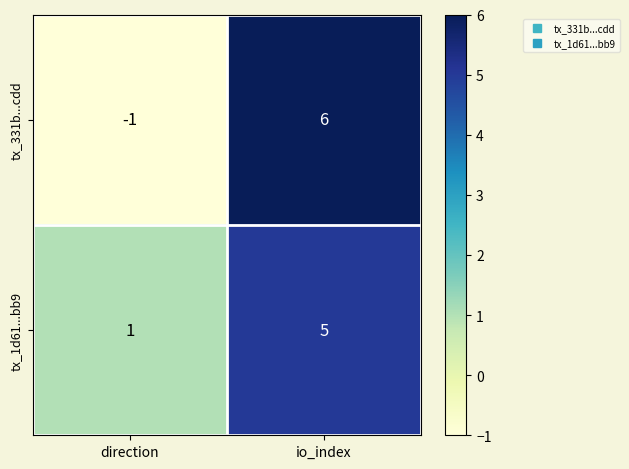

How many distinct data groups are displayed?

2